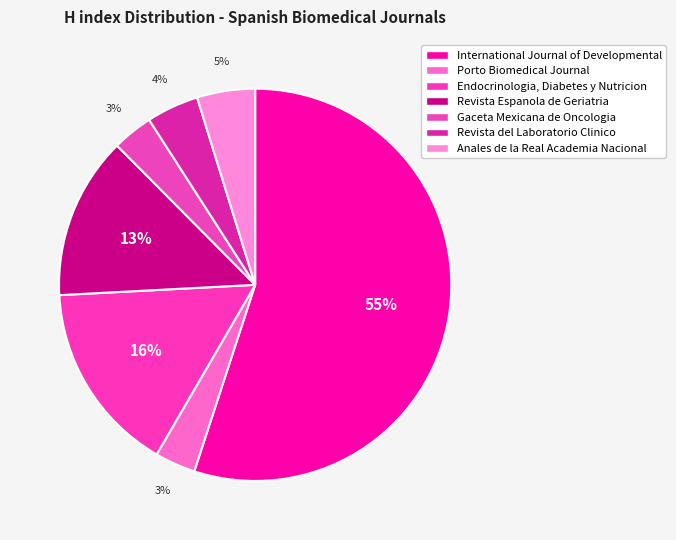

Is it true that Anales de la Real Academia Nacional is 13% of the pie?

False